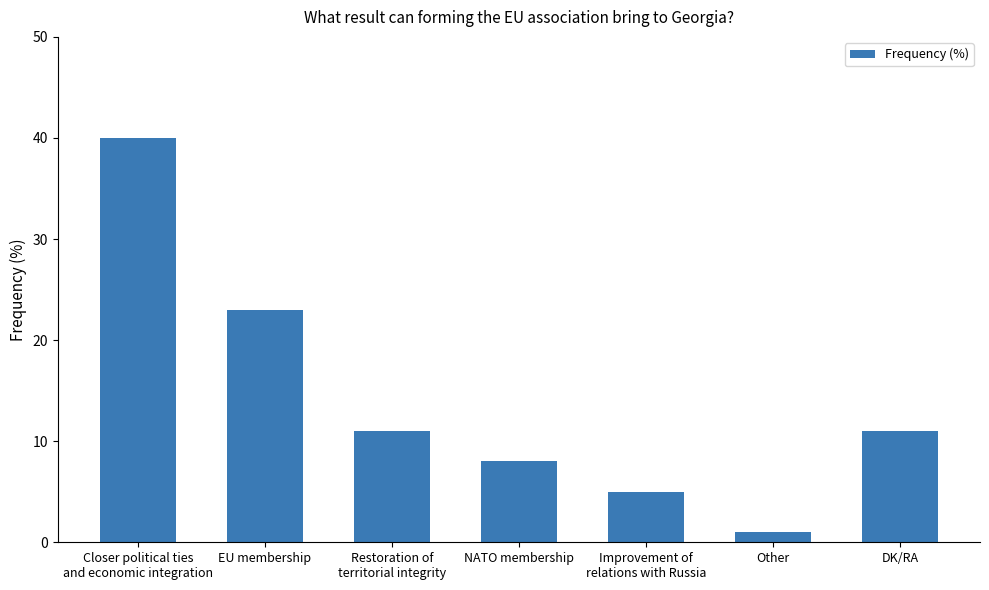

Which label corresponds to the smallest value in the chart?

Other